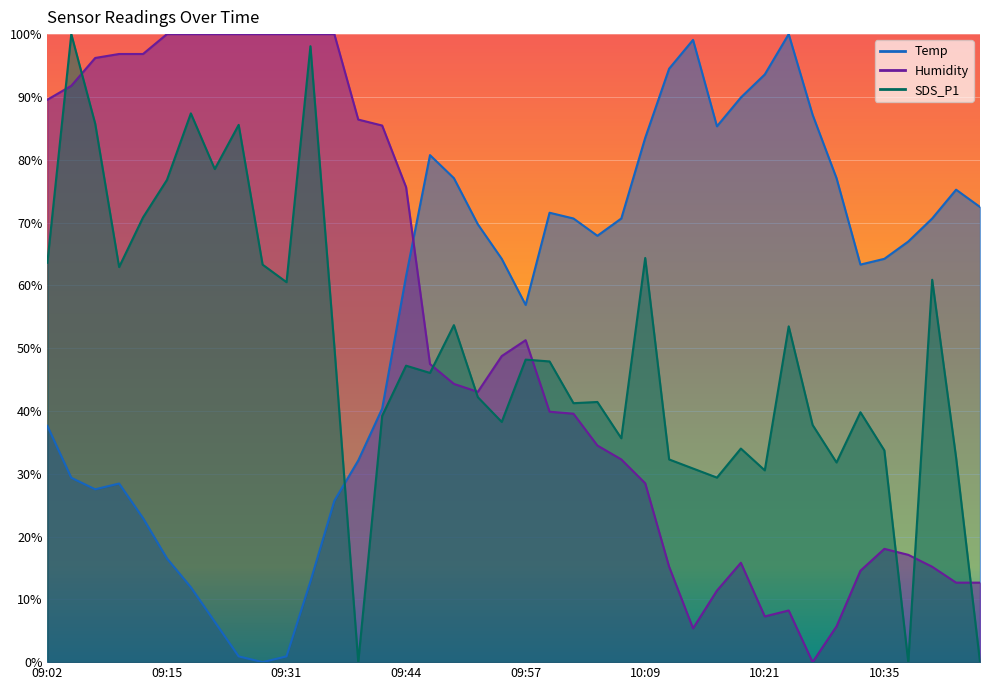

What is the difference between the maximum and minimum values in the Temp series?

100.0